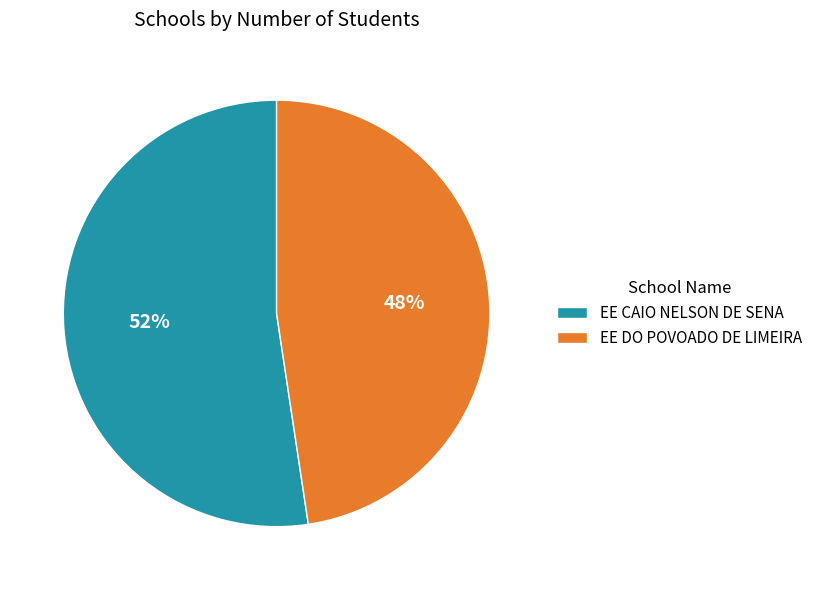

How many segments does this pie chart have?

2